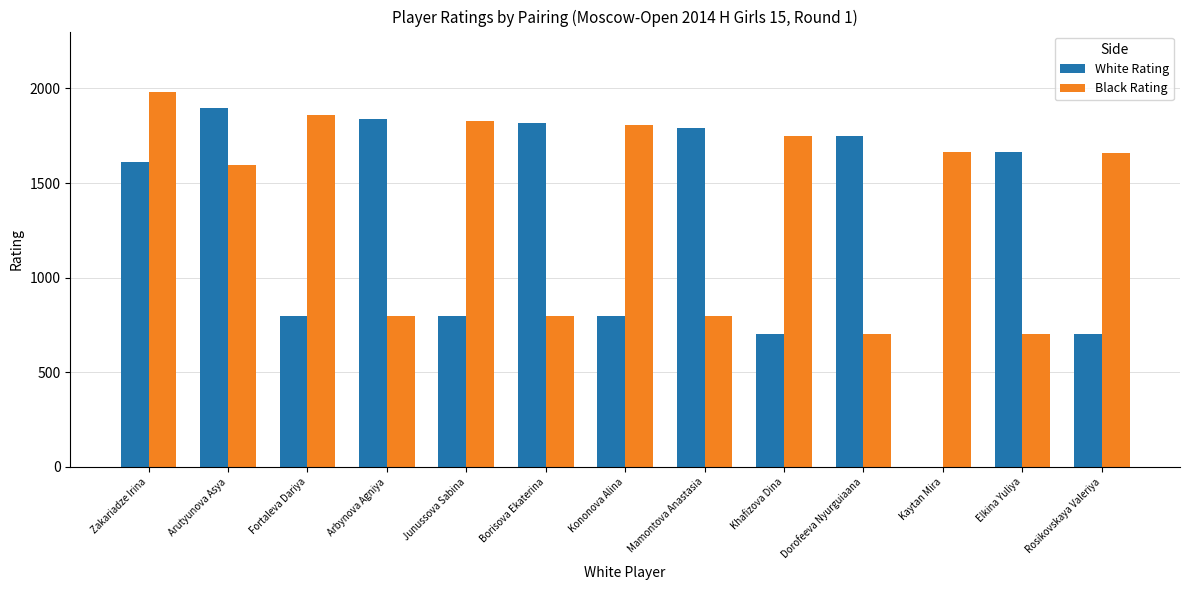

Between Zakariadze Irina and Arbynova Agniya, which series saw the biggest shift?

Black Rating